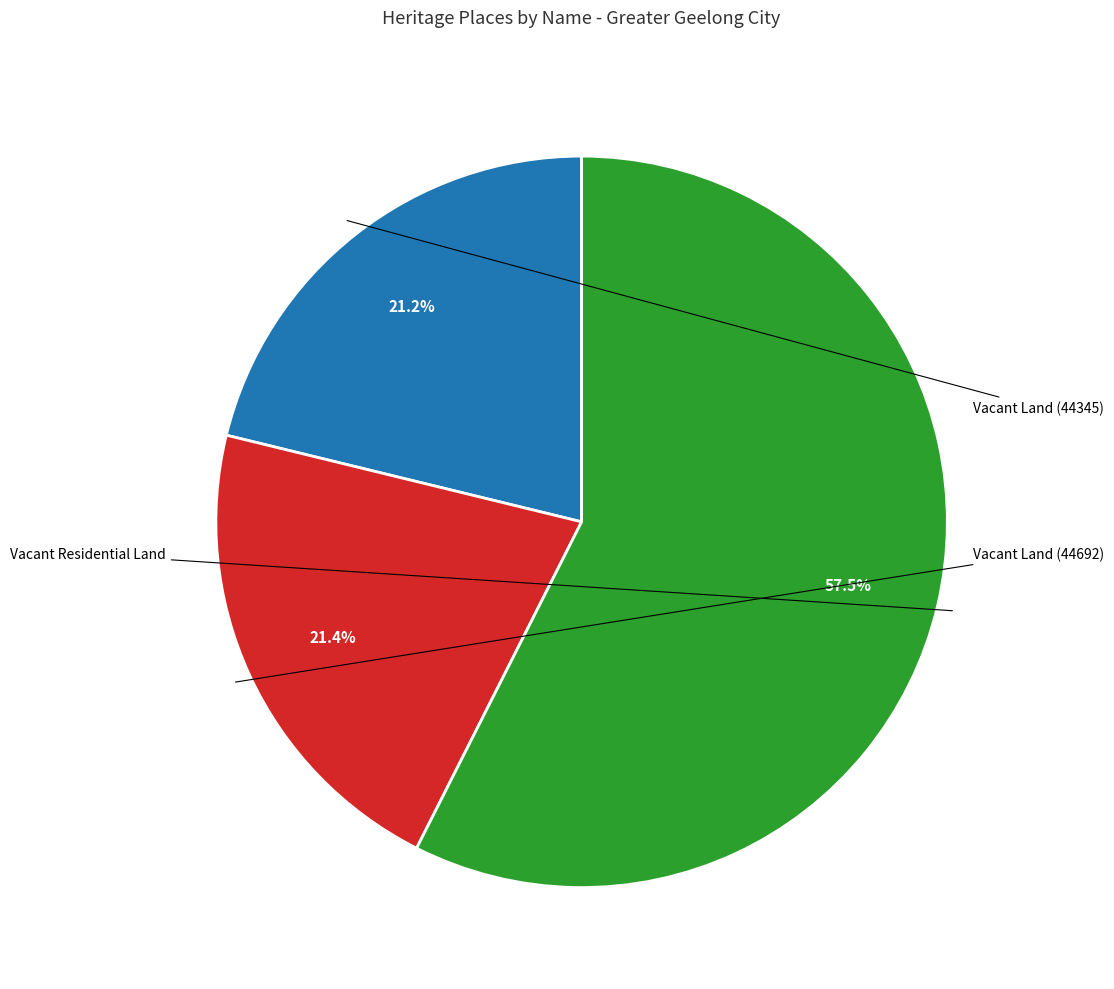

To the nearest percent, what is the difference between the largest and smallest slice percentages?

36%